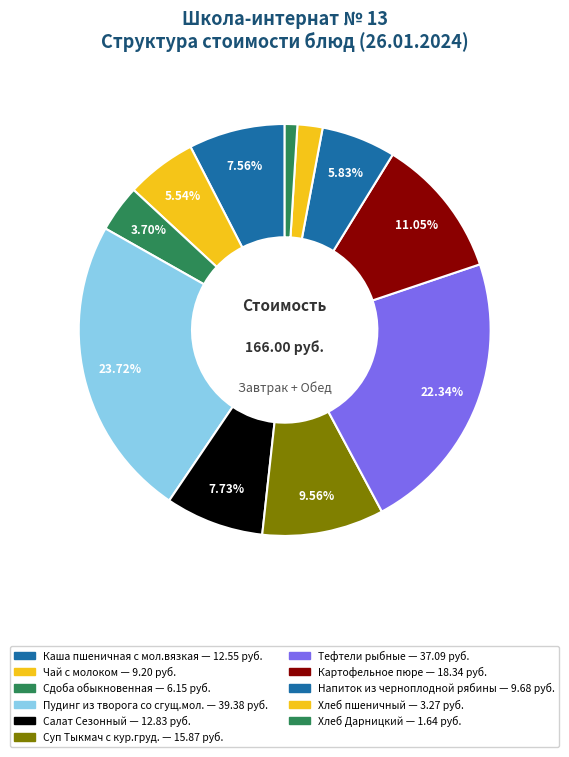

Count the number of slices in the pie.

11